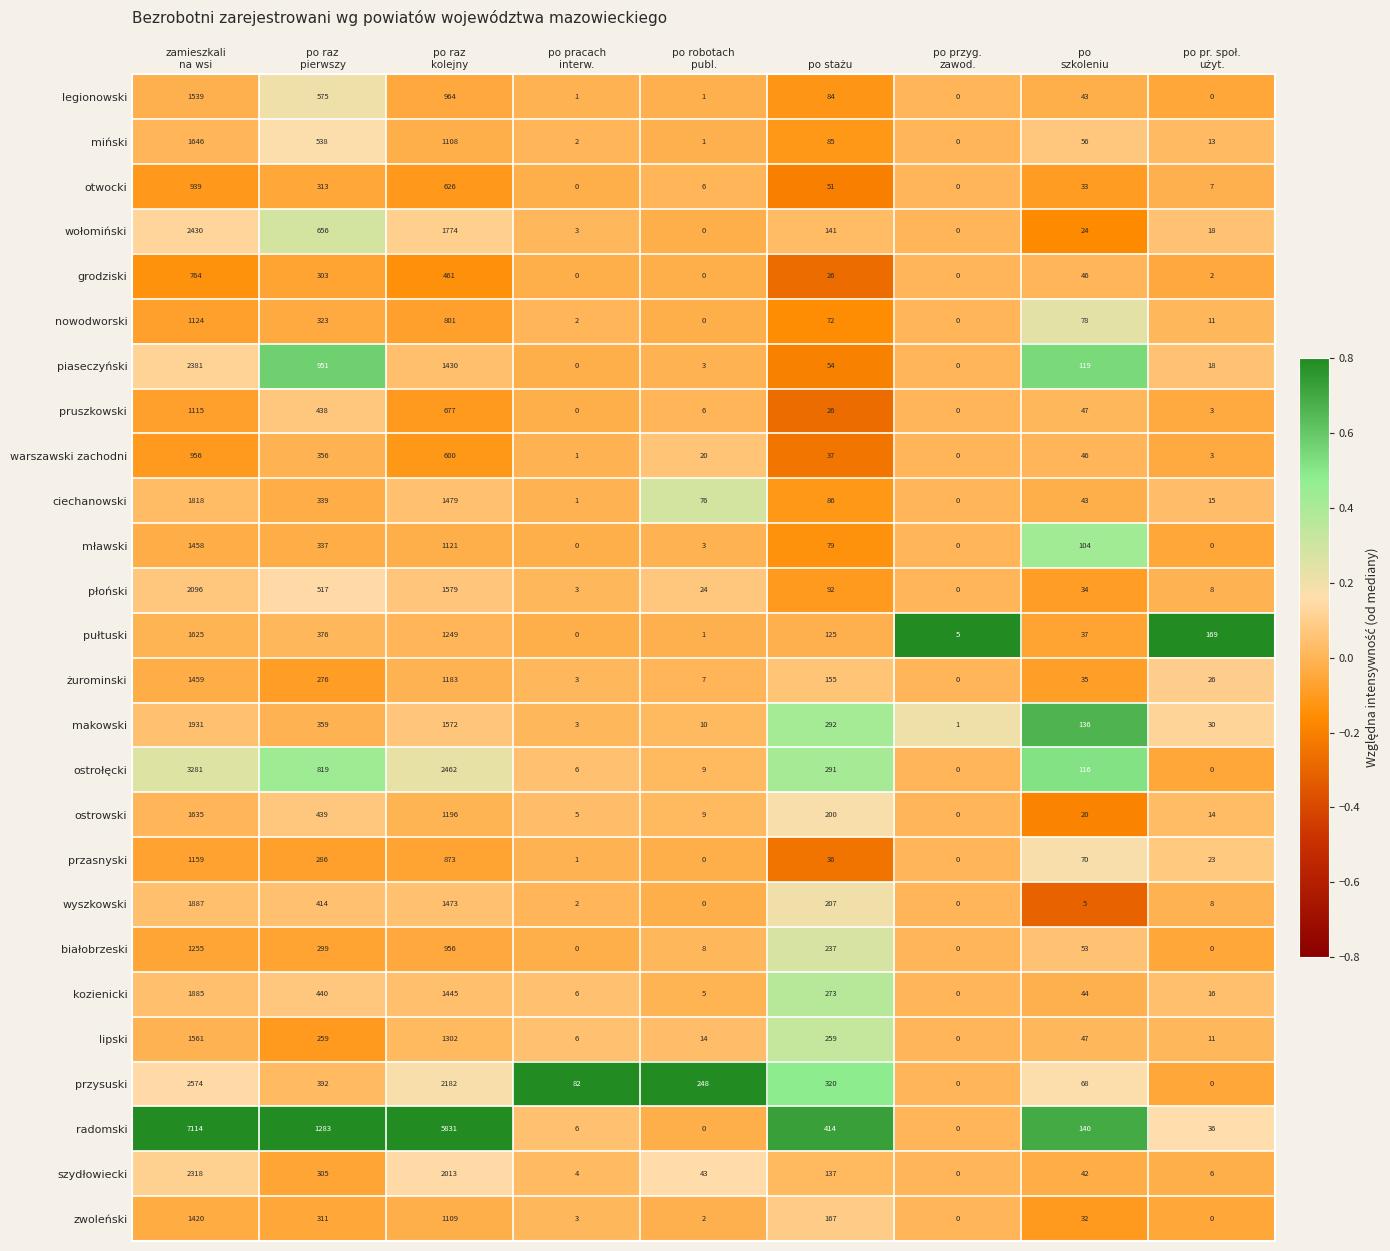

What is the difference between the maximum and minimum values in the zwoleński series?

1420